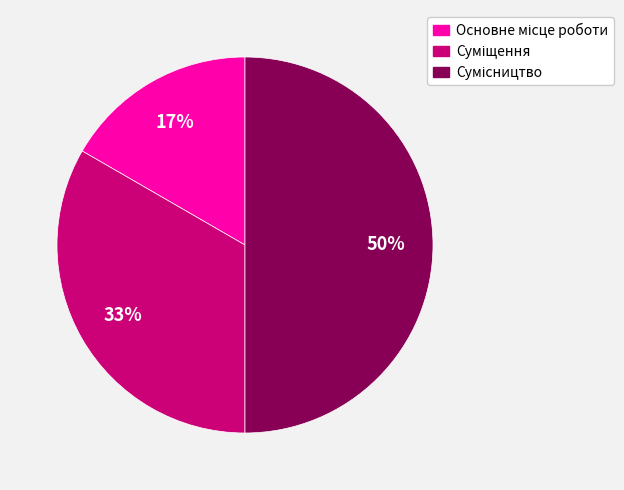

To the nearest percent, what is the difference between the largest and smallest slice percentages?

33%